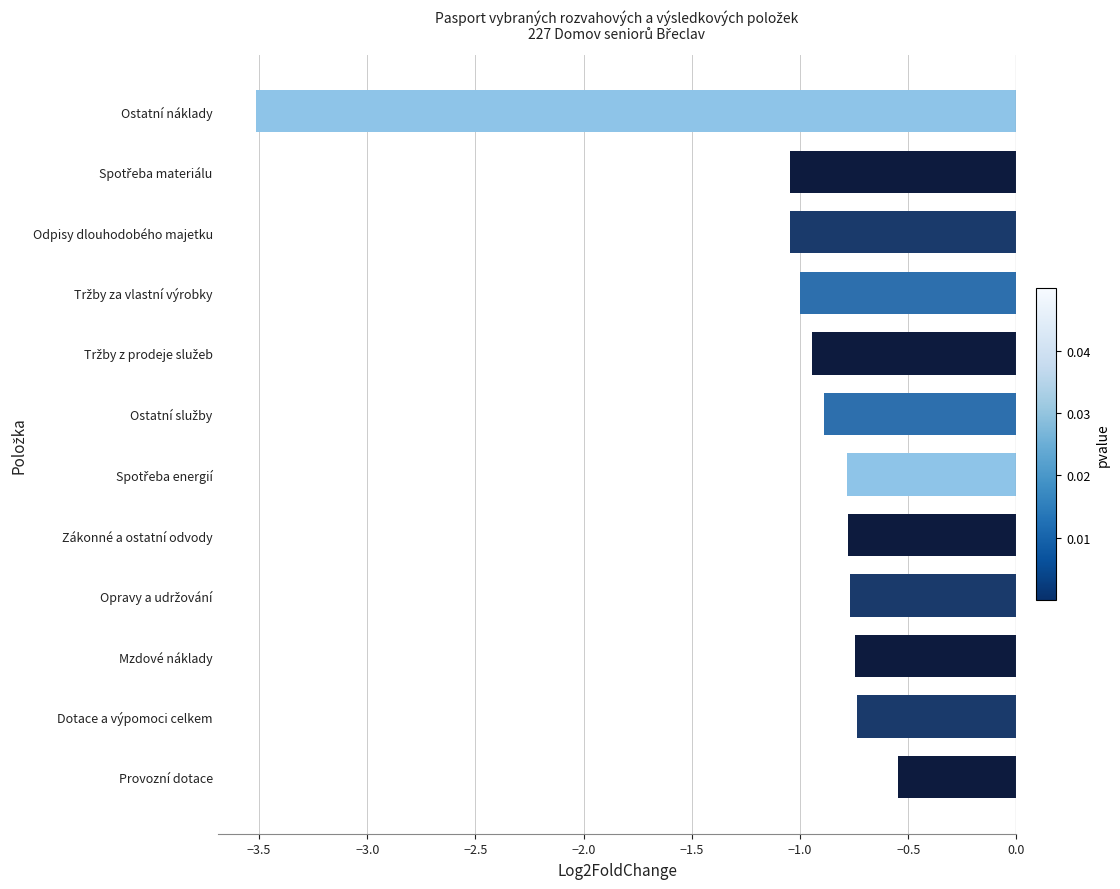

What is the difference between the second highest and minimum values?

2.8